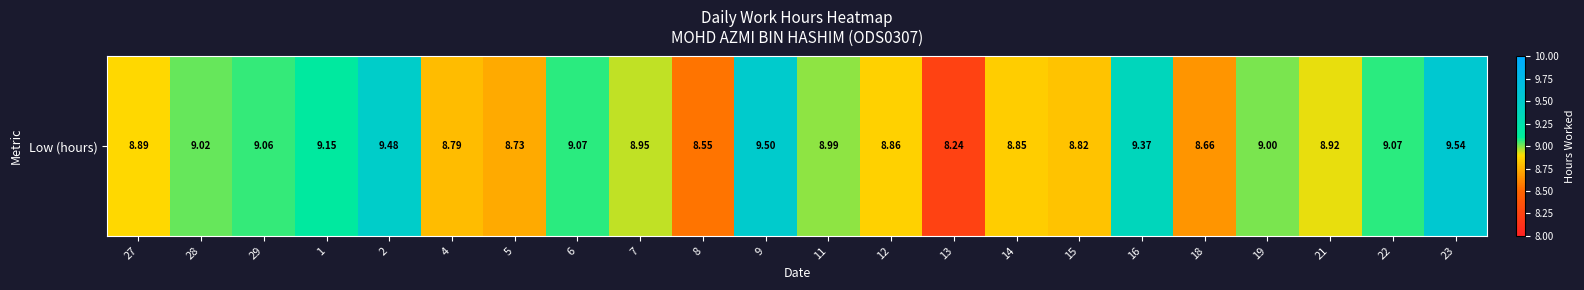

At which category does the chart reach its minimum across all series?

13